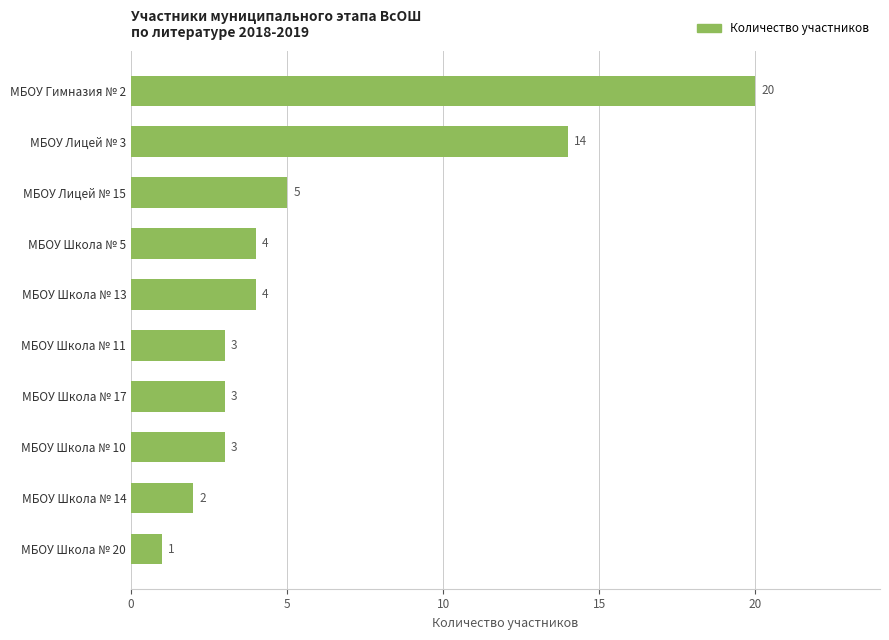

Which category has the highest value across all series?

МБОУ Гимназия № 2